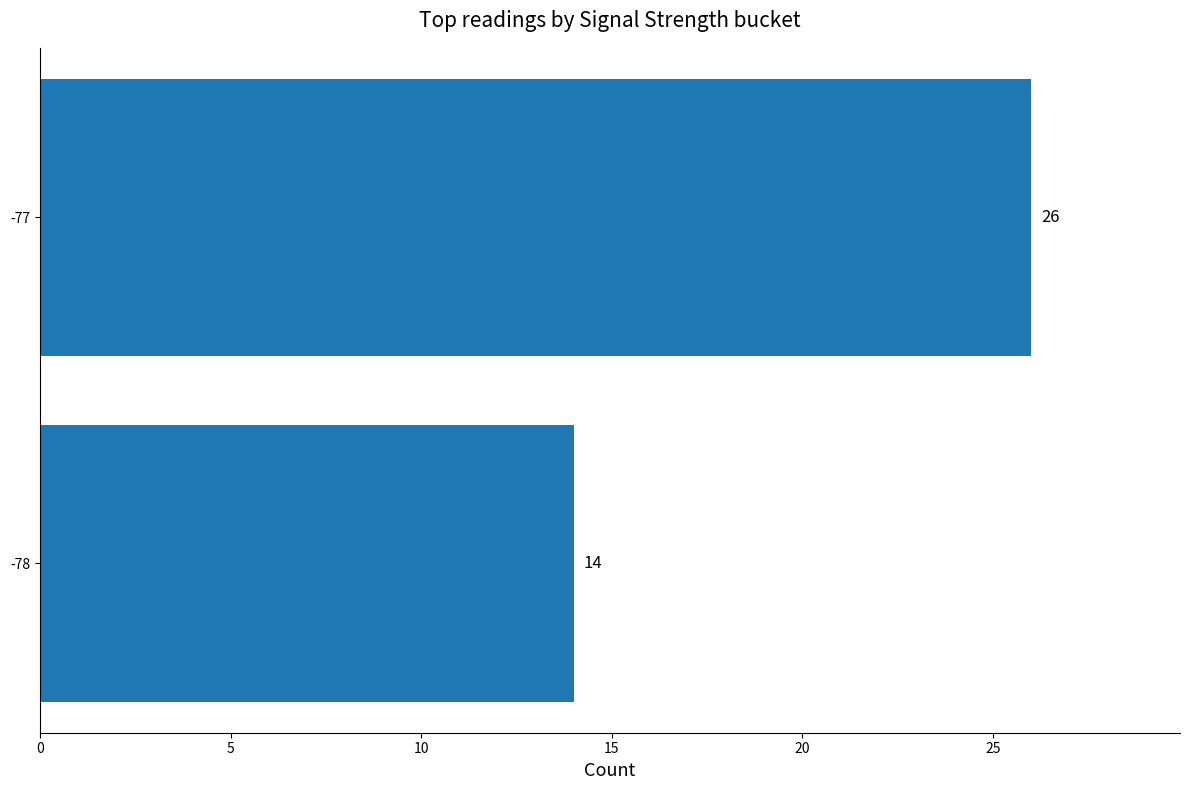

List the labels in order of value, largest first.

-77, -78